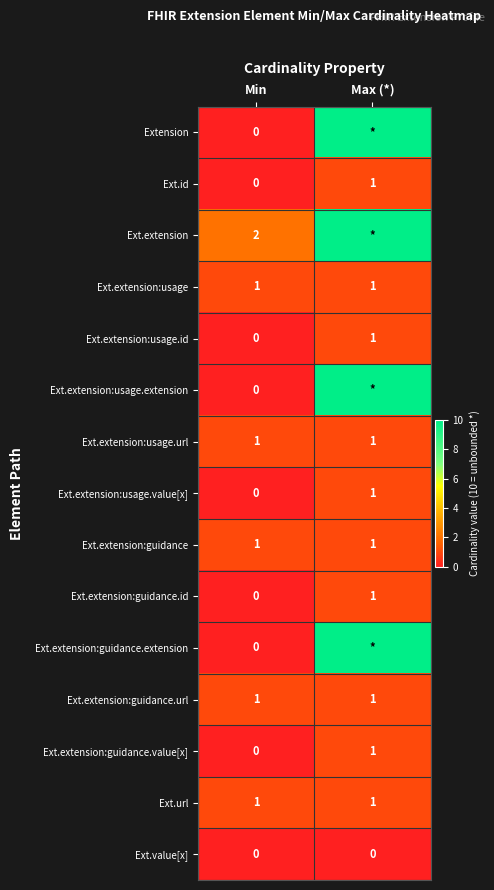

List the labels in order of Ext.id value, largest first.

Max (*), Min